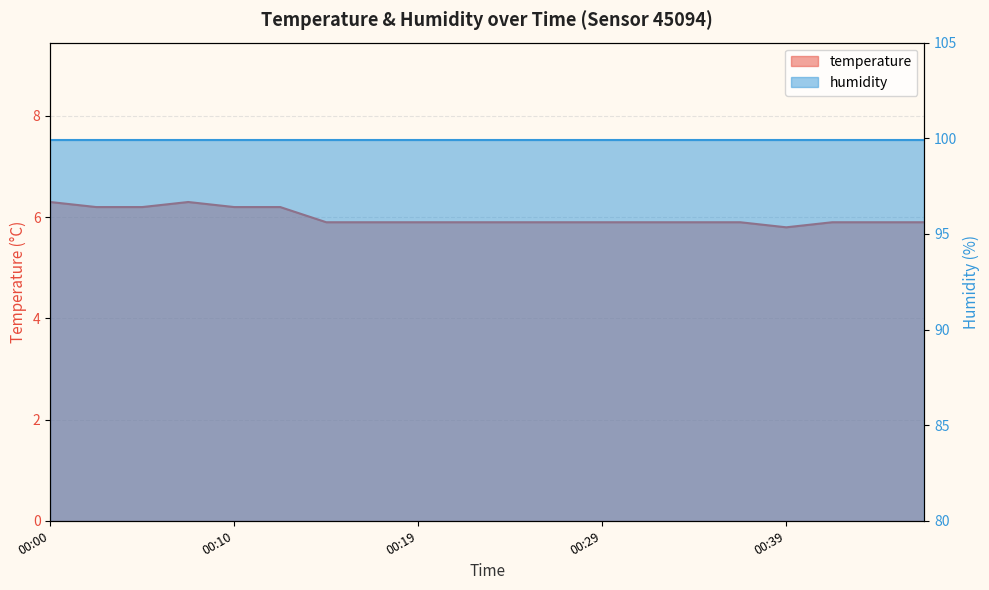

What is the maximum value shown in the chart?

6.3